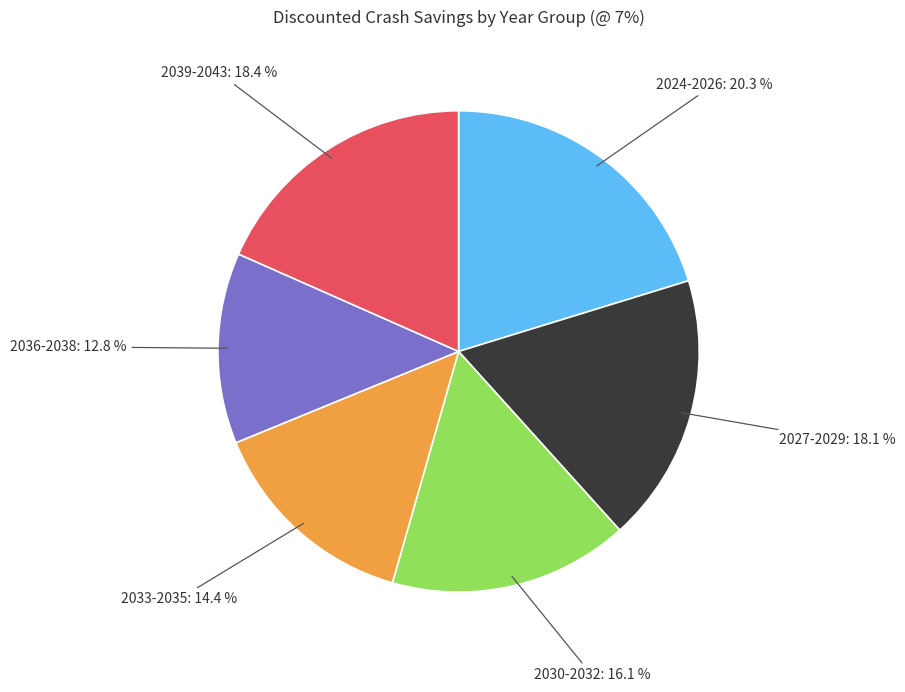

What is the largest slice in the pie chart?

2024-2026: 20.3 %